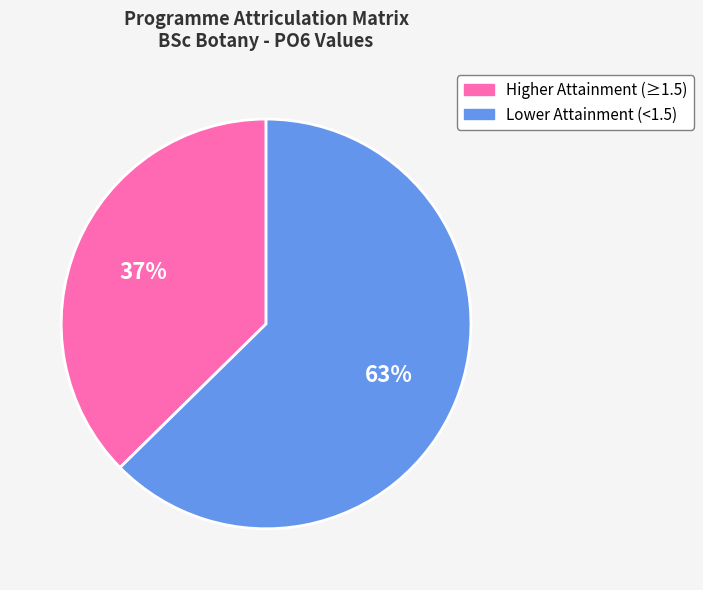

To the nearest percent, what is the average slice percentage?

50%